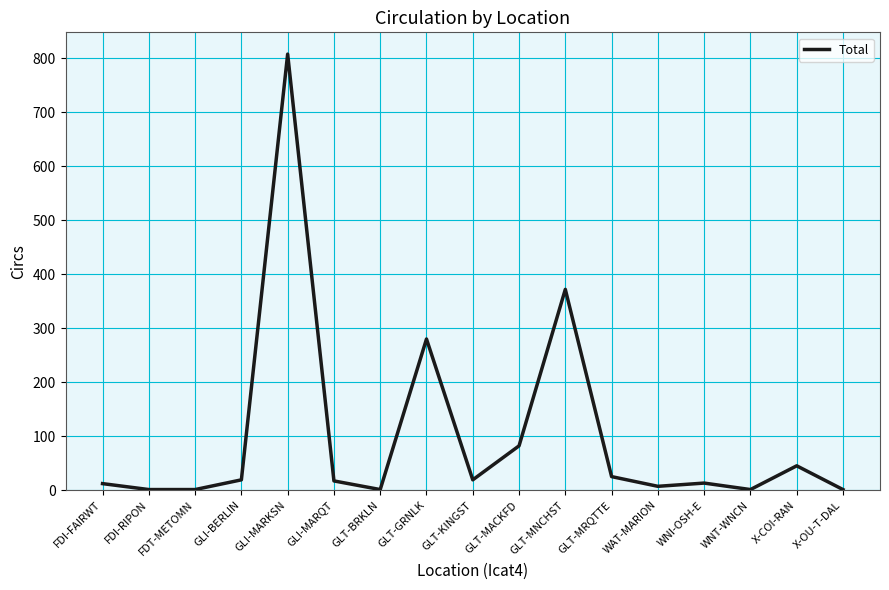

What is the maximum value shown in the chart?

808